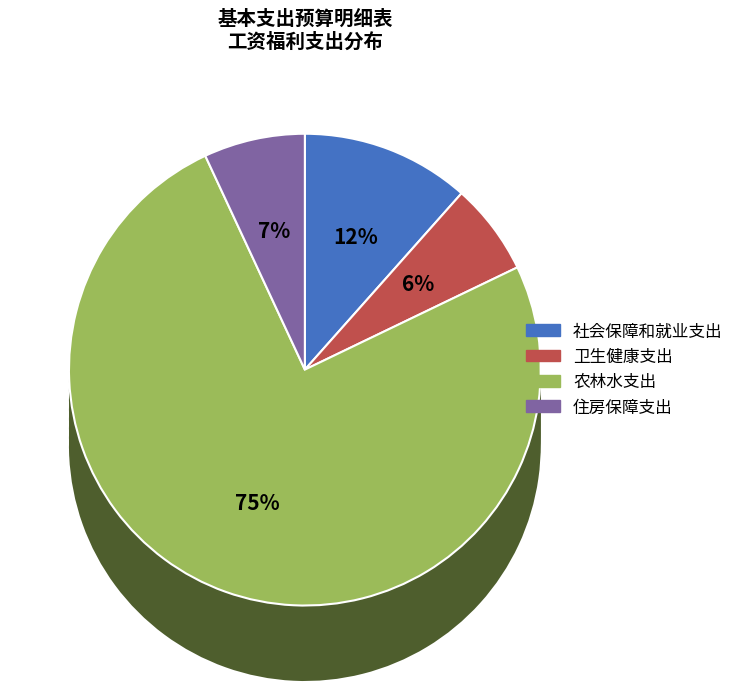

Does any single category account for the majority?

Yes